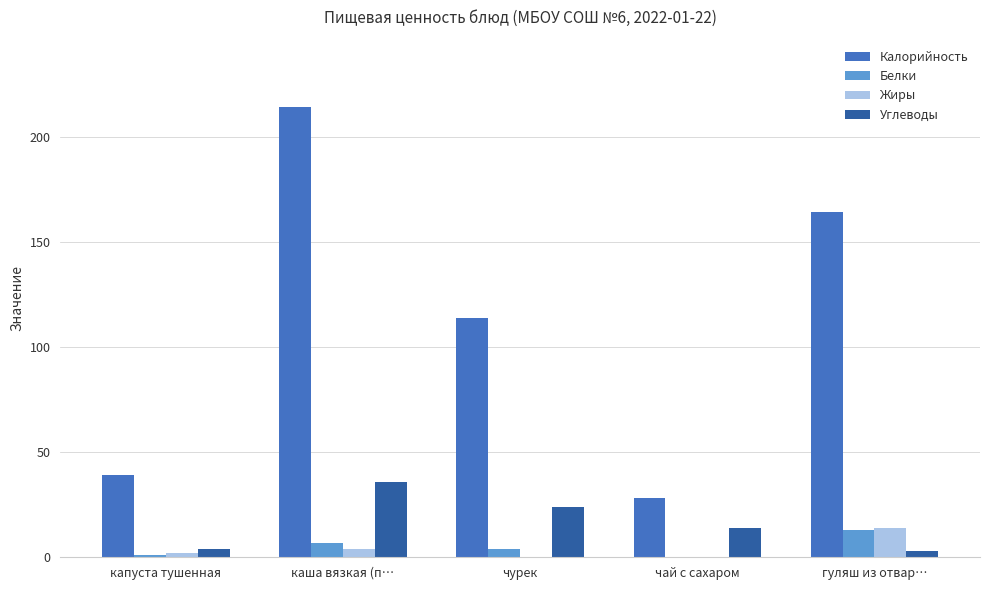

At which category is the sum across all series the highest?

каша вязкая (п…